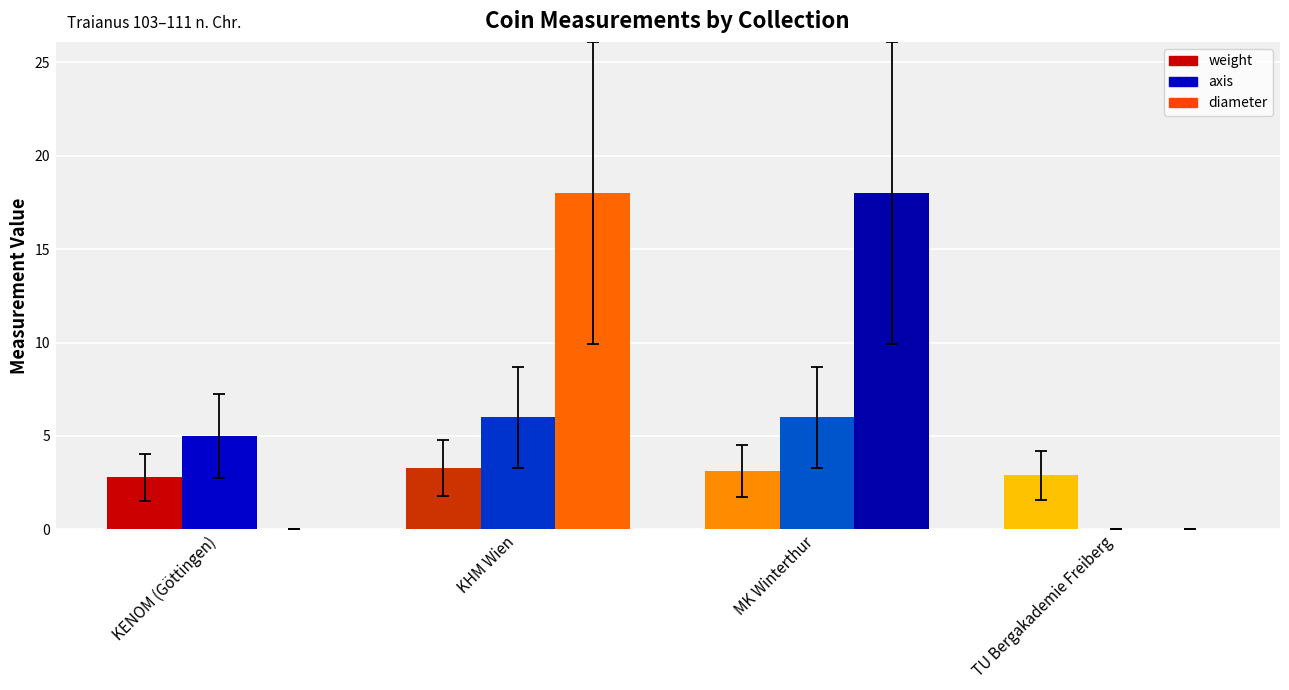

What is the sum of all weight values?

12.1